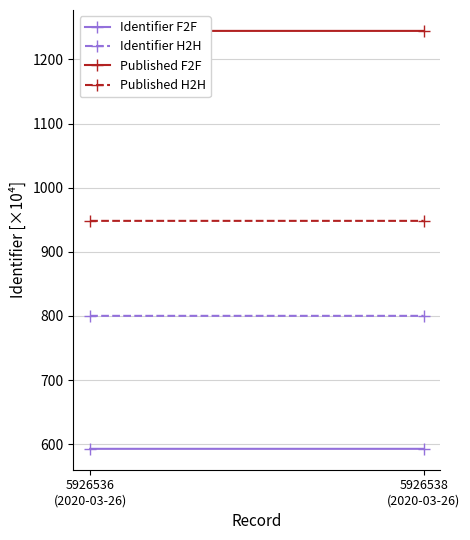

What are all the series names shown in the legend?

Identifier F2F, Identifier H2H, Published F2F, Published H2H